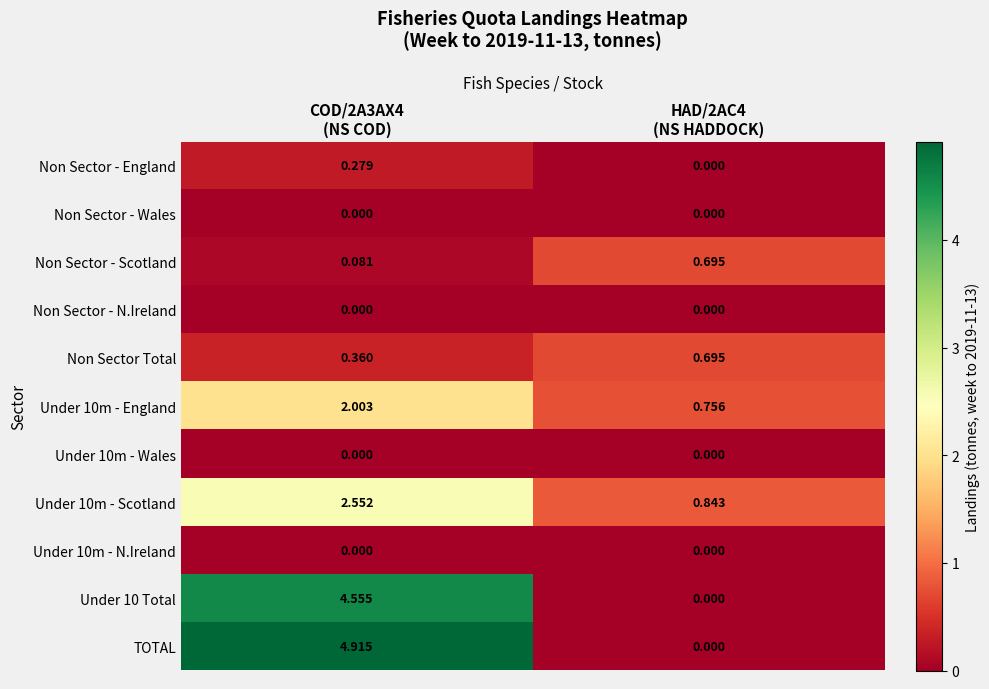

Which series has the largest total across all categories?

TOTAL